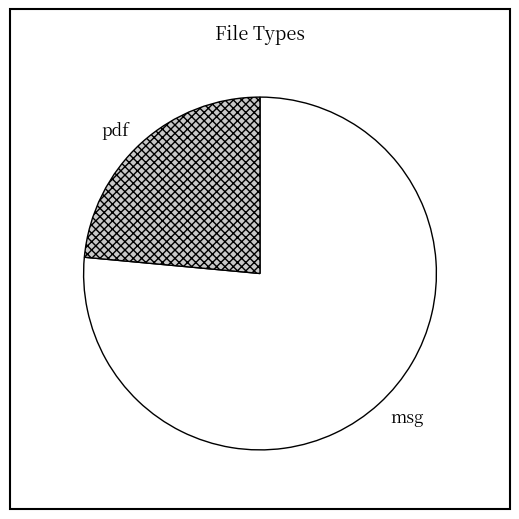

Which category has the biggest portion of the pie?

msg